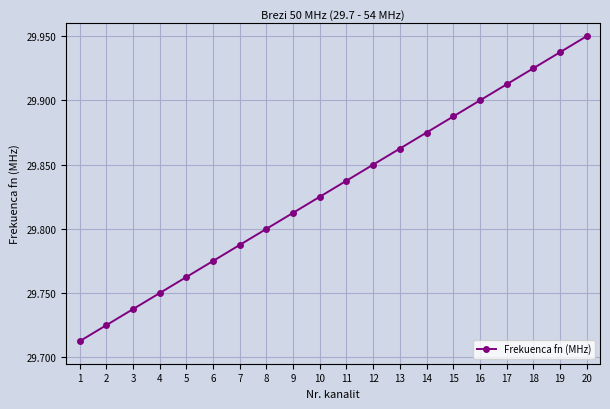

What is the sum of the values at 9 and 7?

59.6